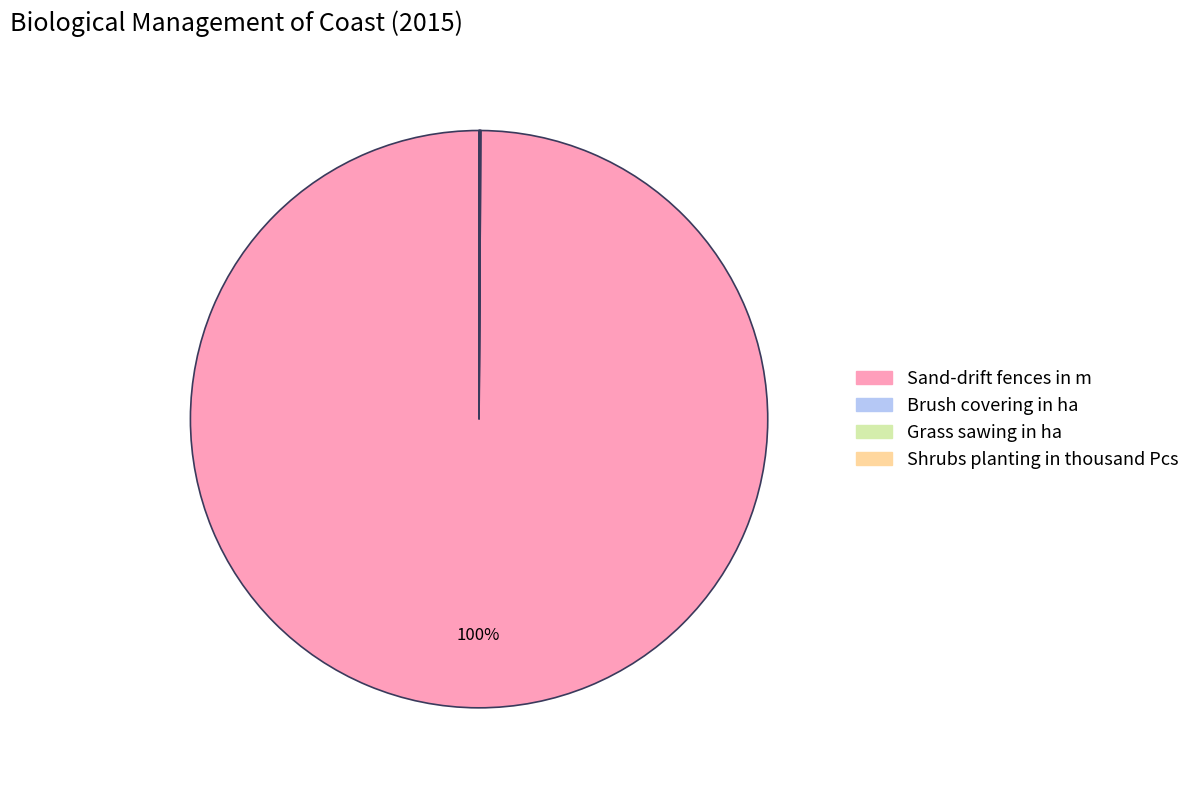

To the nearest percent, what is the difference between the largest and smallest slice percentages?

100%